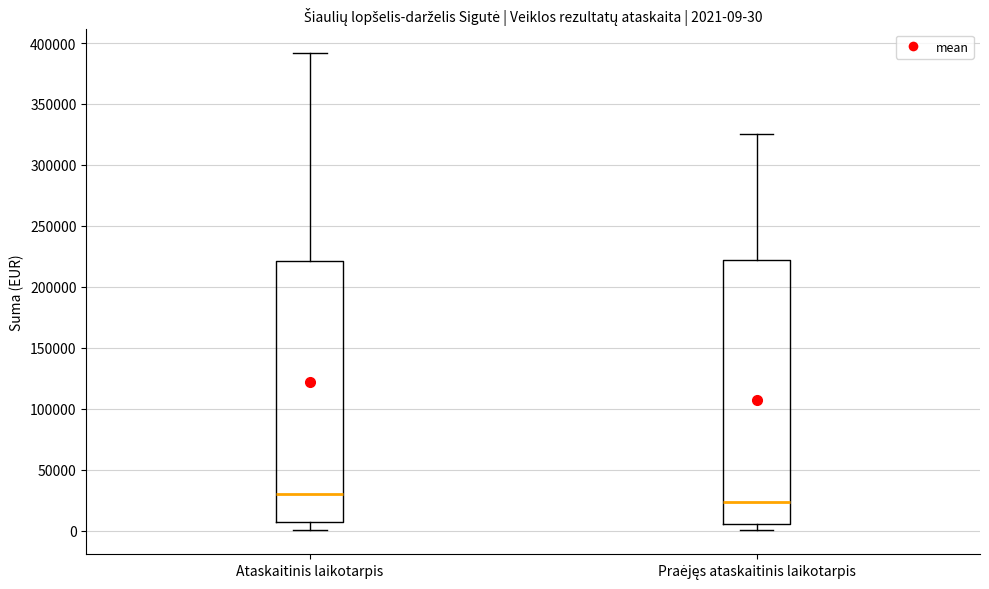

Which box has the lowest median line?

Praėjęs ataskaitinis laikotarpis